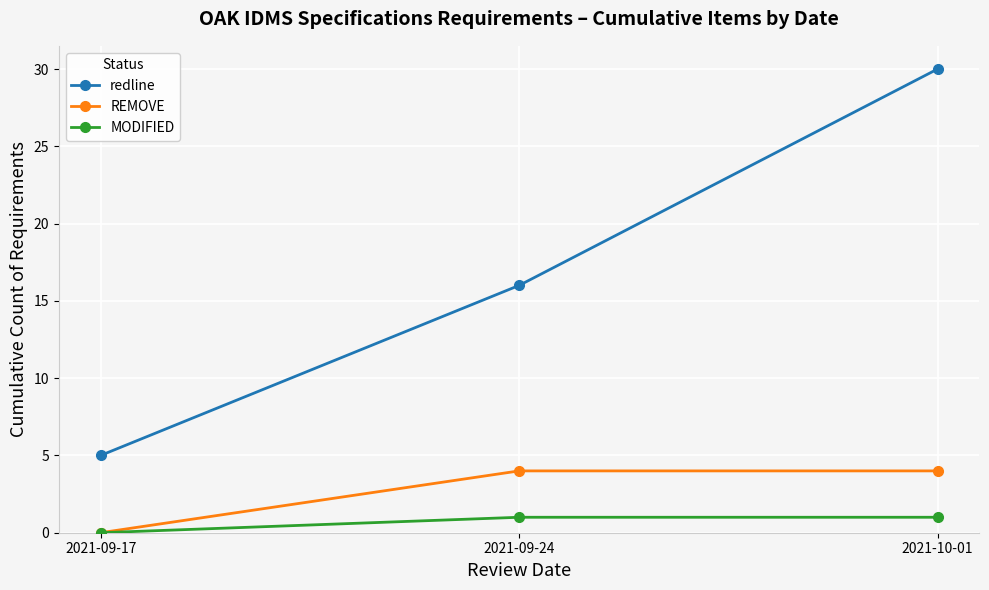

At which category does the chart reach its minimum across all series?

2021-09-17